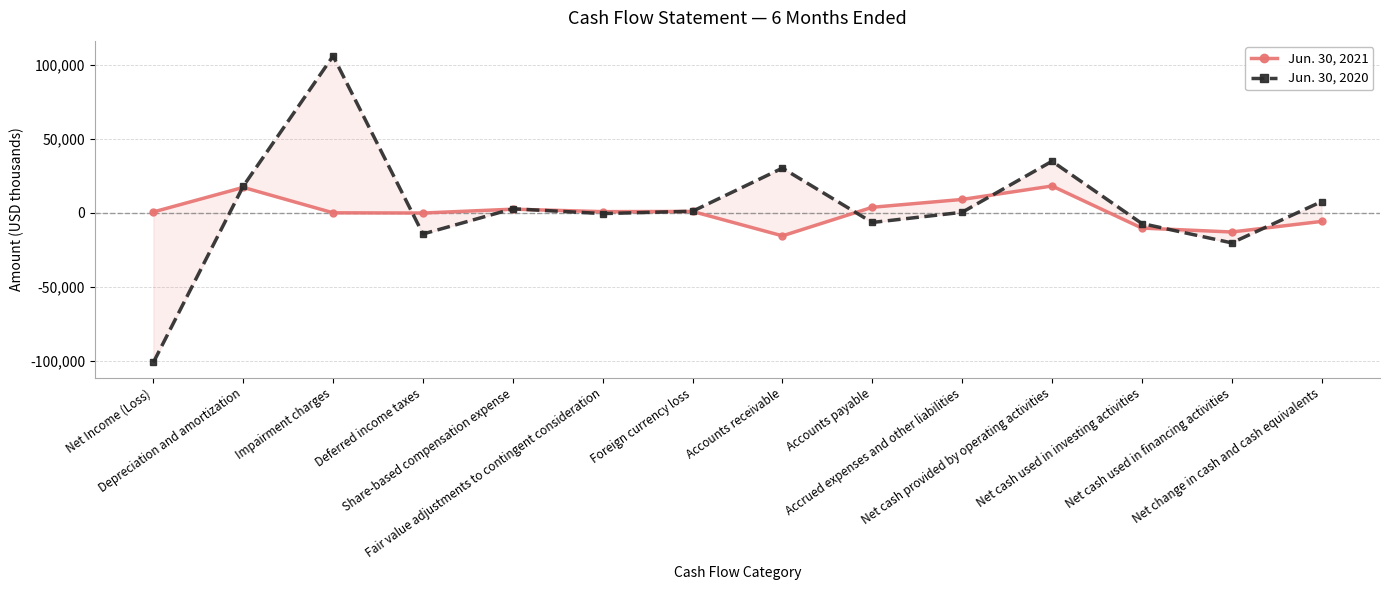

What position from the right is Deferred income taxes?

11